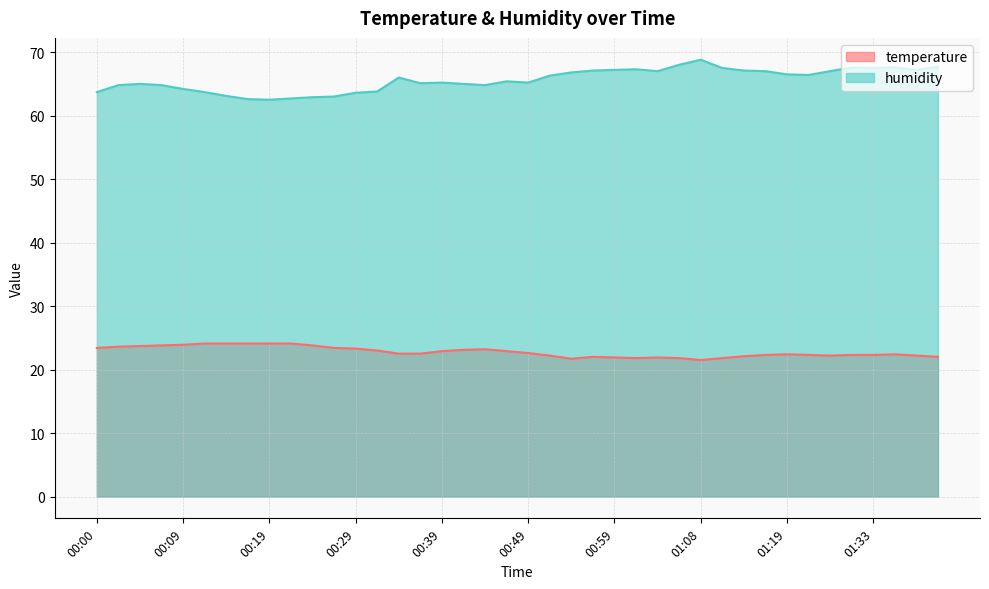

Where is the first local maximum for temperature?

00:44